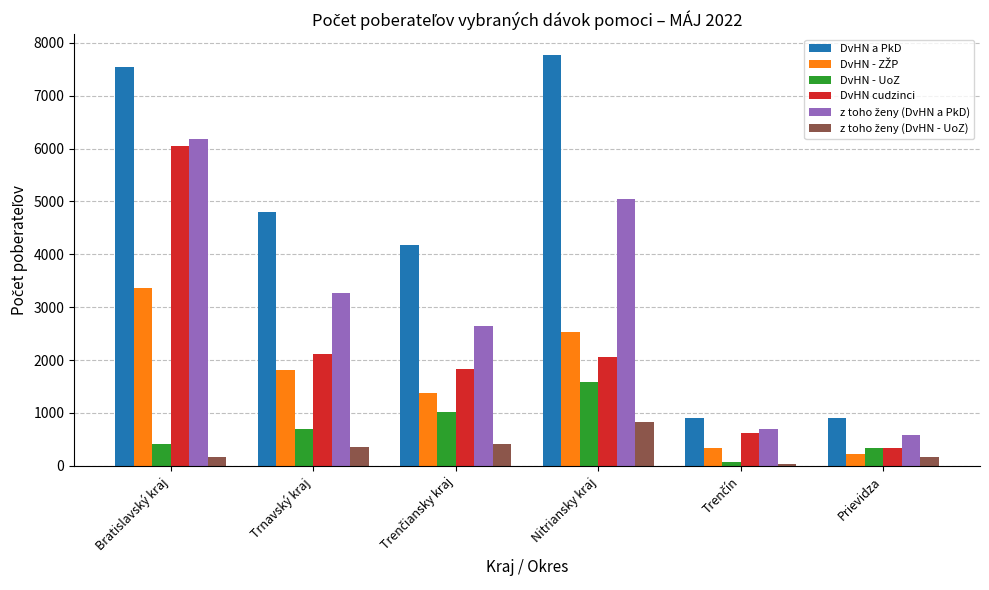

Between Nitriansky kraj and Prievidza, which series saw the biggest shift?

DvHN a PkD